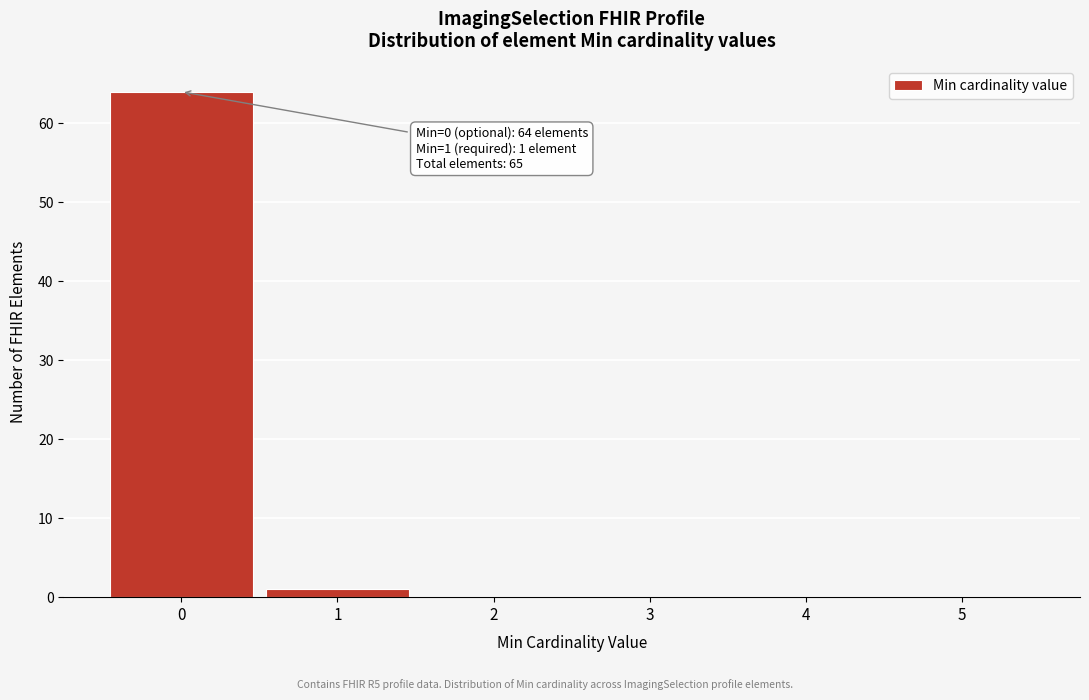

Over which range of the x-axis is the bar tallest?

-0.5 to 0.5